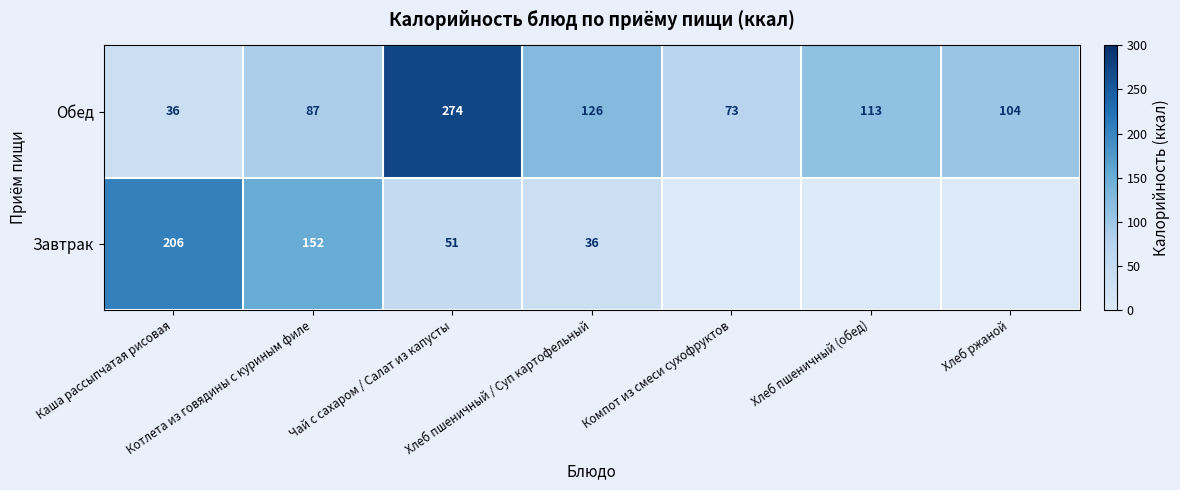

The value of Завтрак at Чай с сахаром / Салат из капусты is 19. True or false?

False